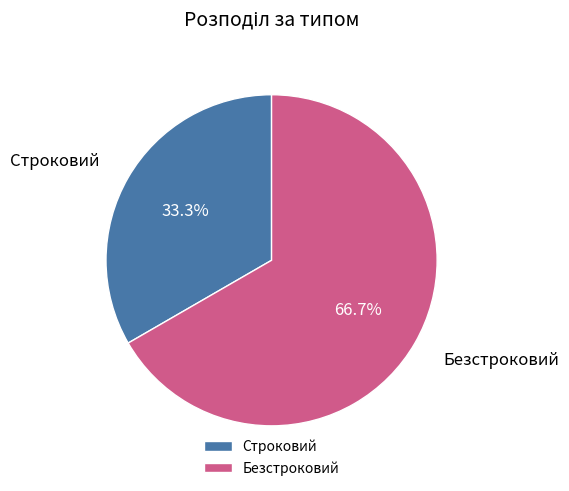

Count the number of slices in the pie.

2